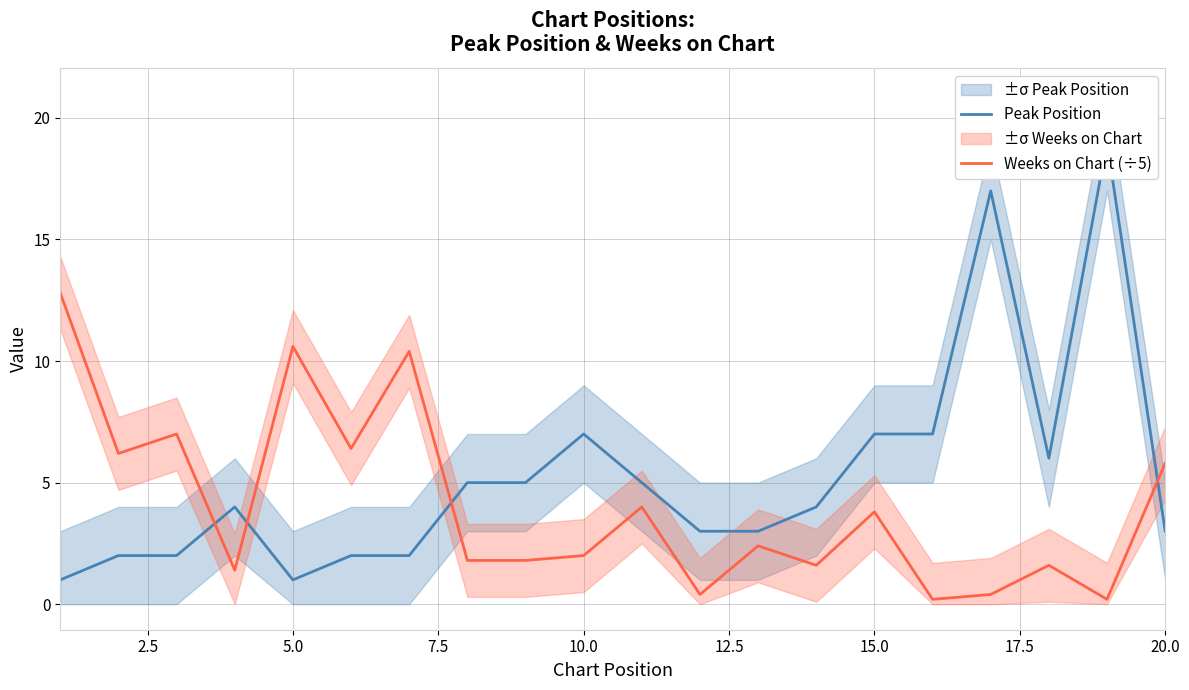

True or false: Peak Position and Weeks on Chart (÷5) cross at least once.

True